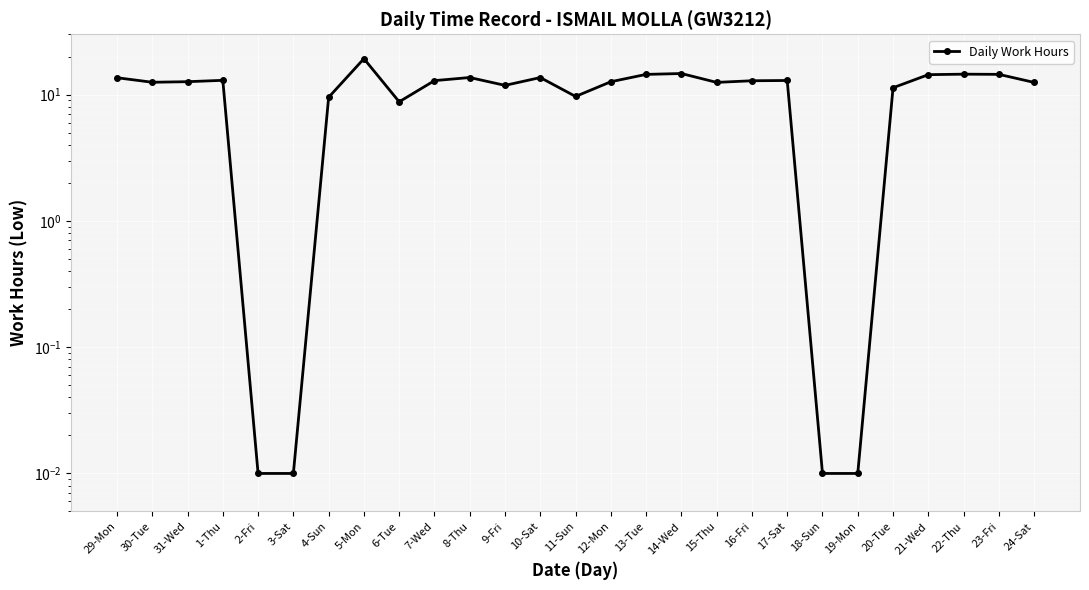

What is the value of the 16th point from the left?

14.4